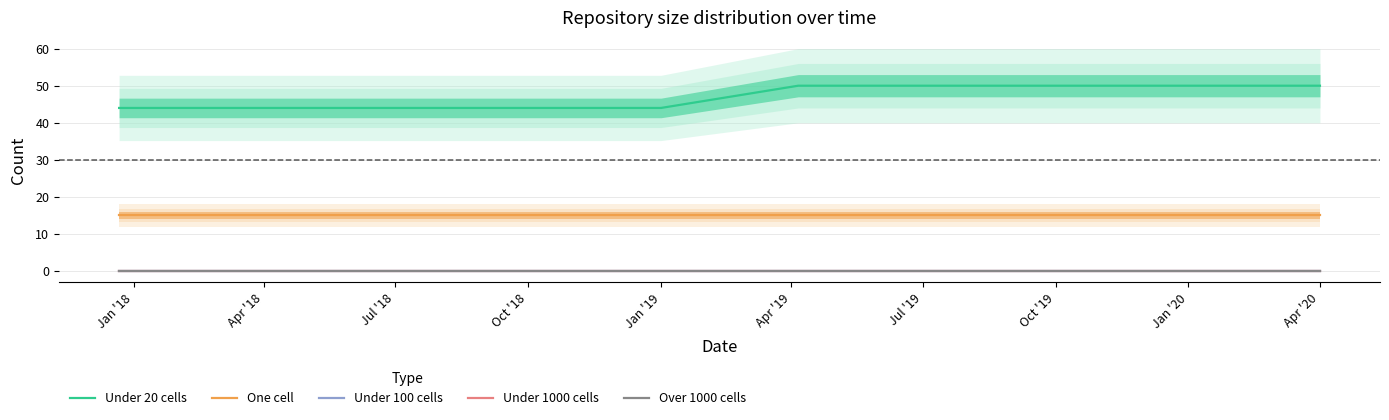

How many categories are shown in the chart?

10